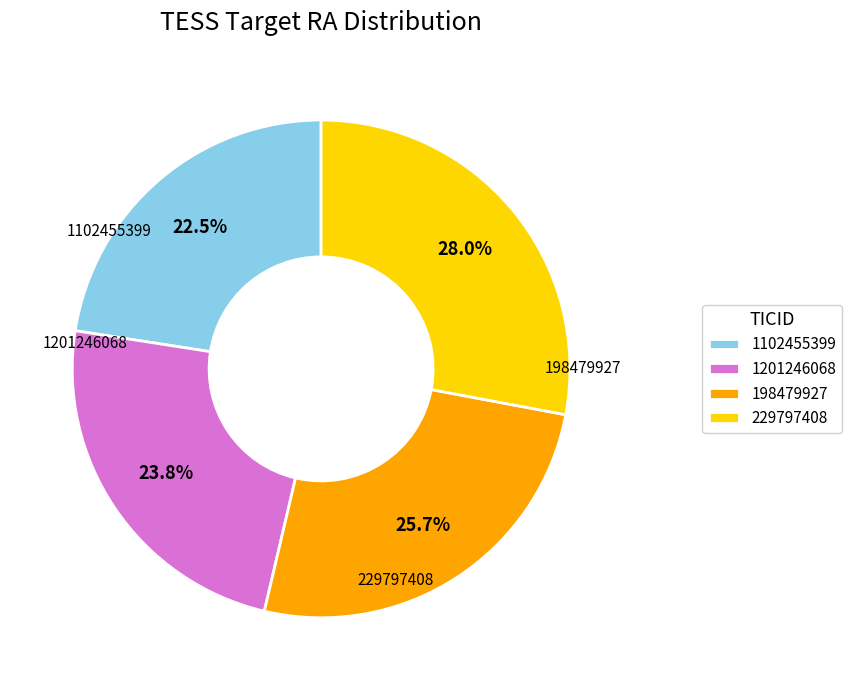

The 198479927 slice represents 20% of the pie. True or false?

False